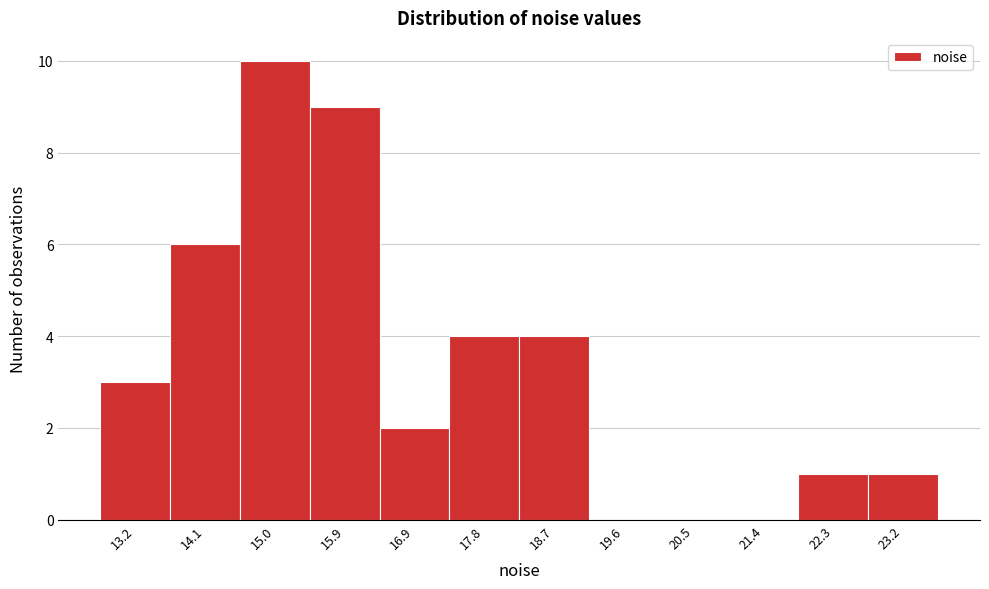

Reading left to right, transcribe this chart: for each bar, give the range it covers on the x-axis and its height. Neither the bar edges nor the heights are printed on the chart, so give them approximately, as read against the axes.

12.7 to 13.7: 3
13.7 to 14.6: 6
14.6 to 15.5: 10
15.5 to 16.4: 9
16.4 to 17.3: 2
17.3 to 18.2: 4
18.2 to 19.1: 4
19.1 to 20.0: 0
20.0 to 21.0: 0
21.0 to 21.9: 0
21.9 to 22.8: 1
22.8 to 23.7: 1